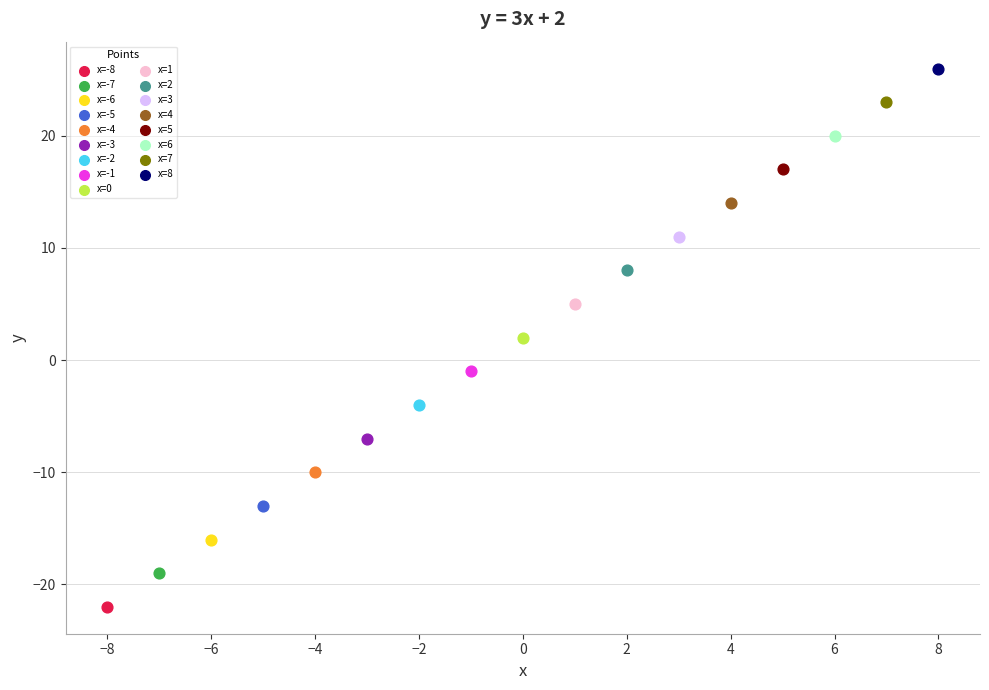

What are all the series names shown in the legend?

x=-8, x=-7, x=-6, x=-5, x=-4, x=-3, x=-2, x=-1, x=0, x=1, x=2, x=3, x=4, x=5, x=6, x=7, x=8